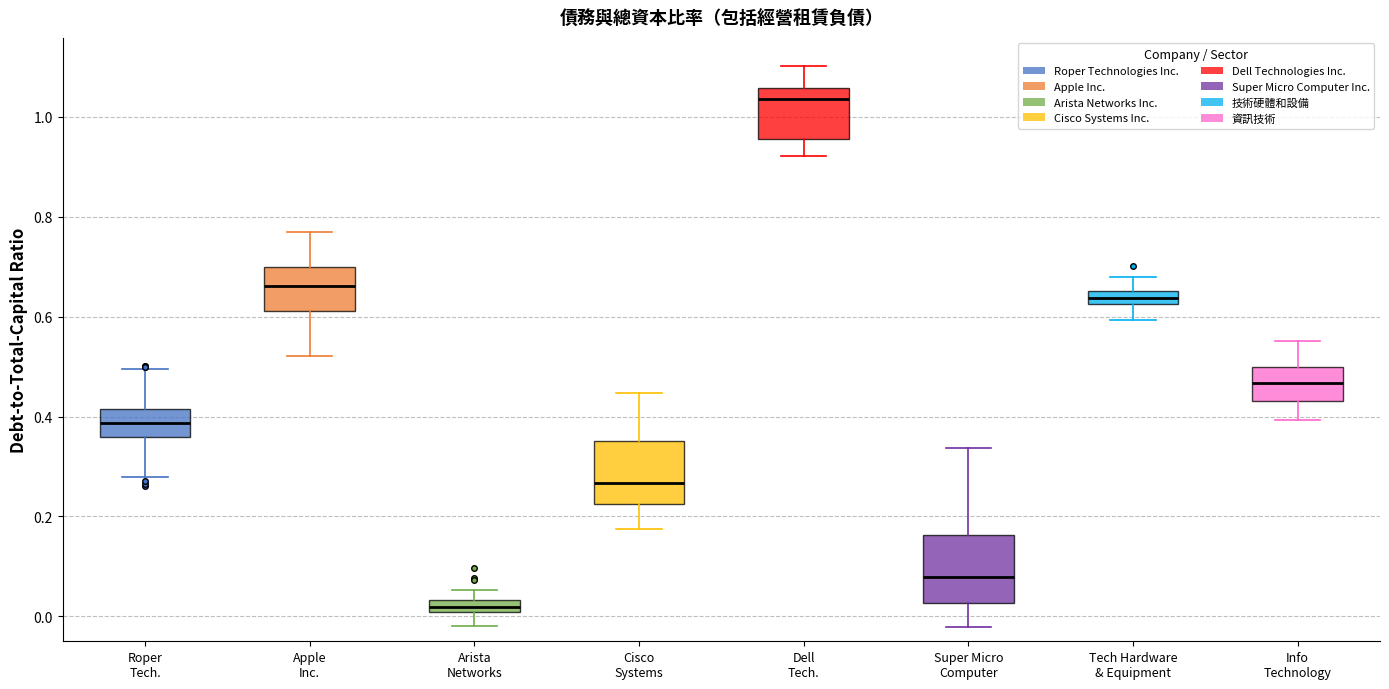

Where is the upper edge of the box for Arista Networks on the y-axis? The values are not printed on the chart, so give them approximately, as read against the axis.

0.04